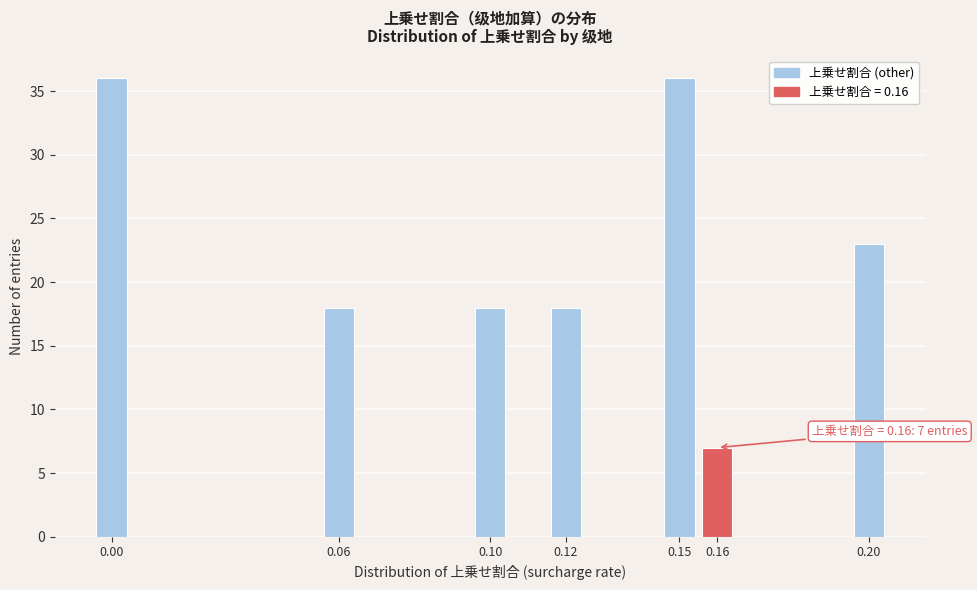

Reading left to right, extract all data points from this chart.

0.00=36	0.06=18	0.10=18	0.12=18	0.15=36	0.16=7	0.20=23